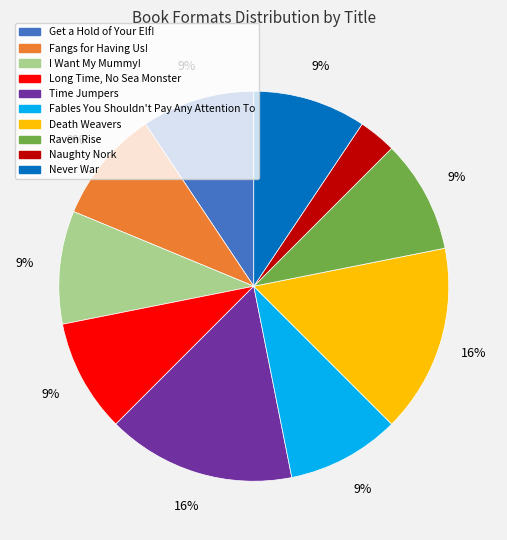

To the nearest percent, what portion does Fangs for Having Us! represent?

9%